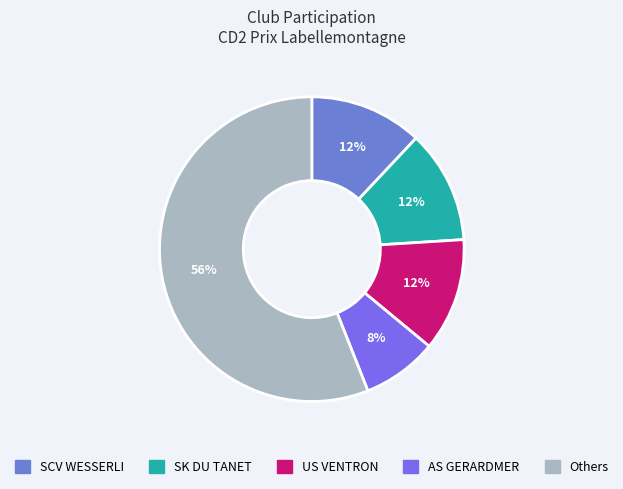

Count the number of slices in the pie.

5